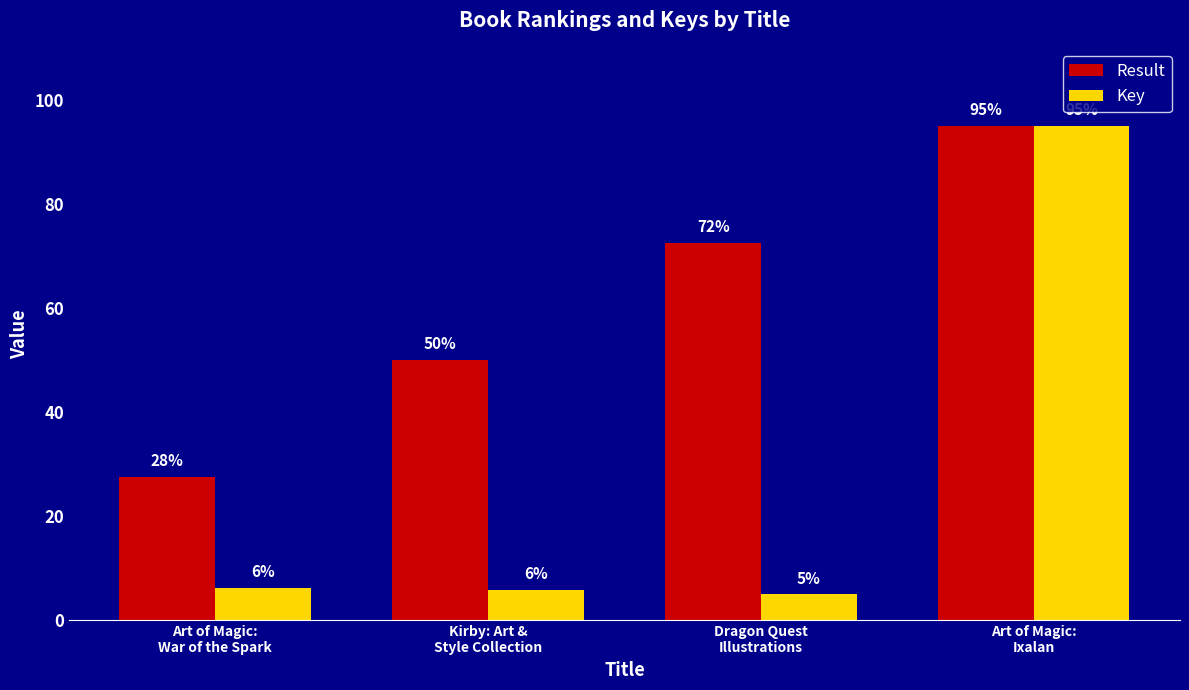

Where is Result nearest to the value 61?

Kirby: Art &
Style Collection